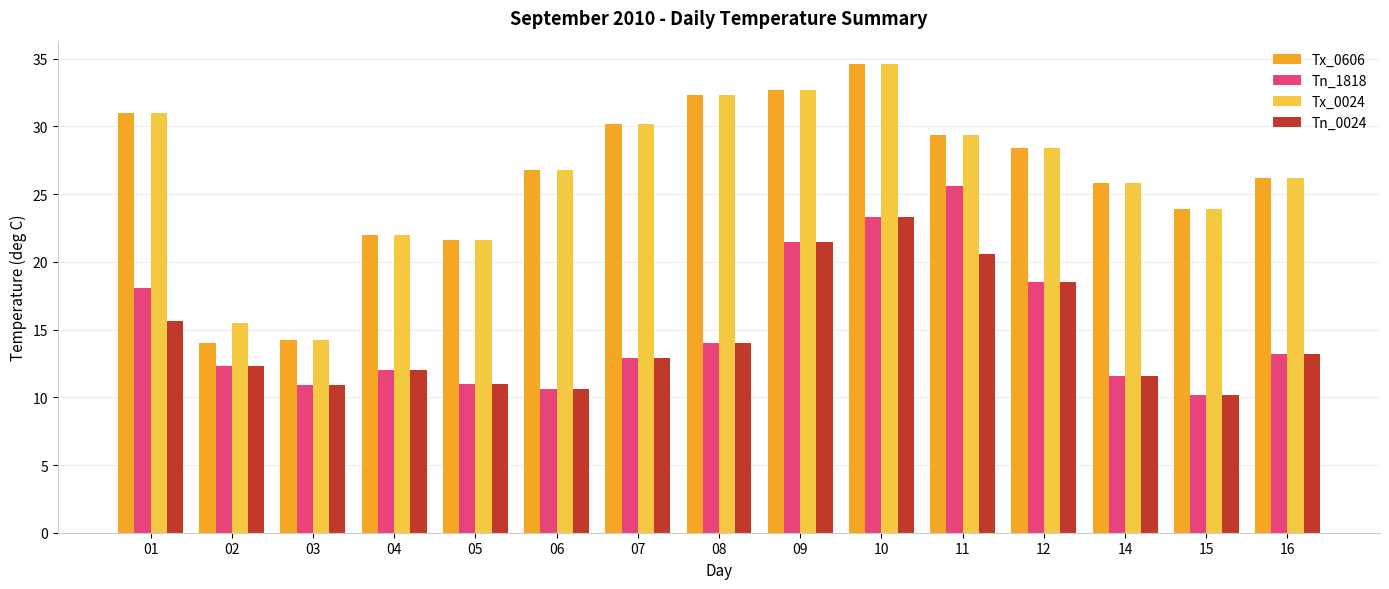

What are all the series names shown in the legend?

Tx_0606, Tn_1818, Tx_0024, Tn_0024